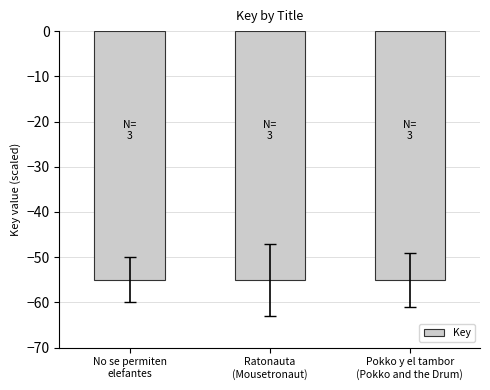

What is the maximum value shown in the chart?

-55.0